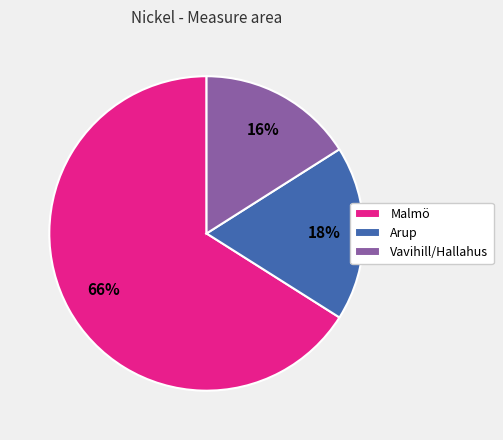

What is the smallest slice in the pie chart?

Vavihill/Hallahus